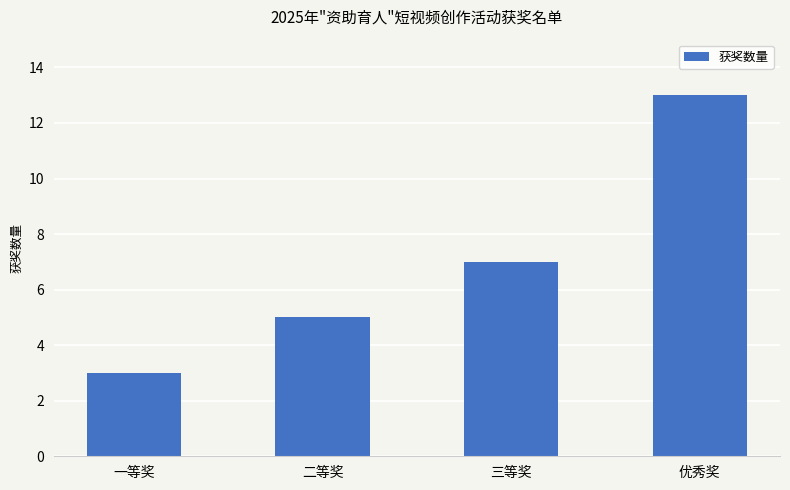

How many series are shown in this chart?

1